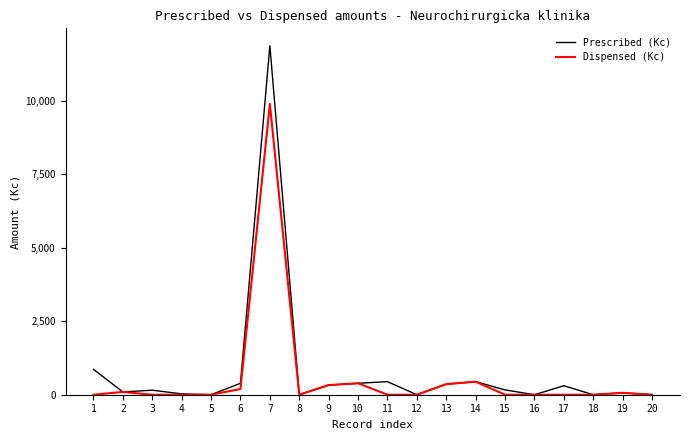

Which series has the largest total across all categories?

Prescribed (Kc)